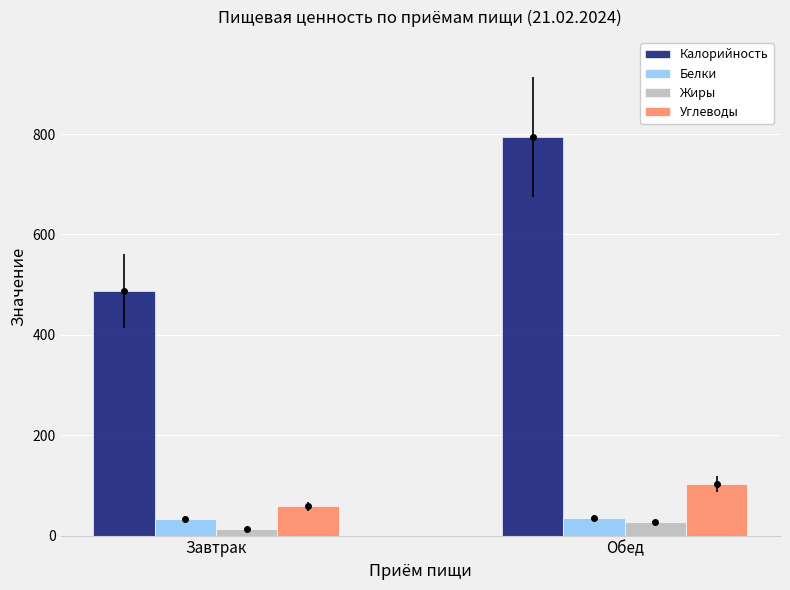

Which series has the largest range (max minus min)?

Калорийность